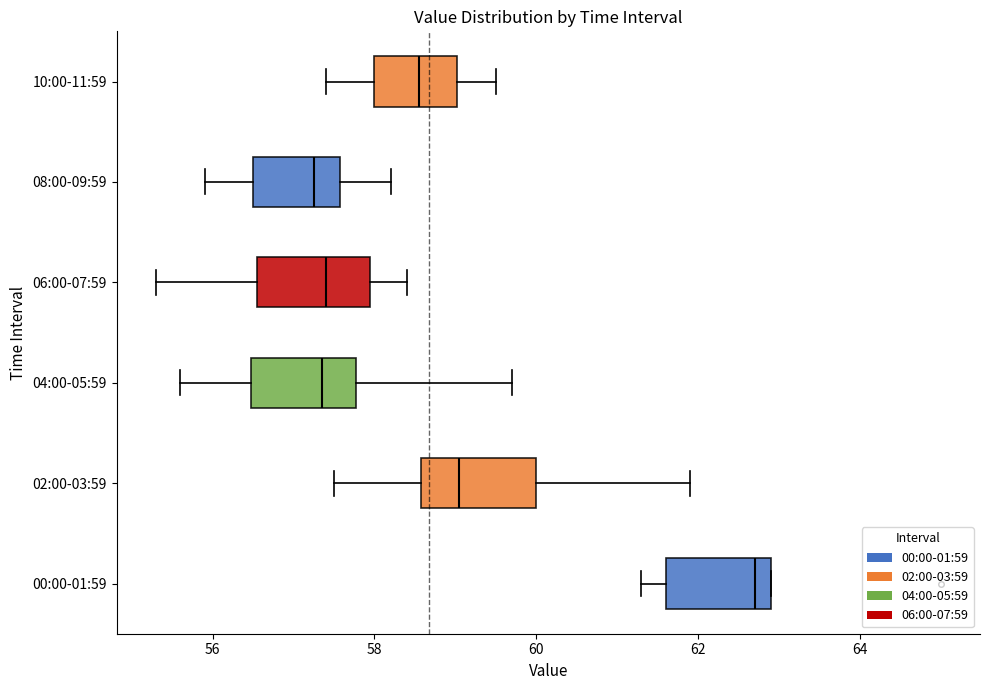

Which box has the furthest to the right median line?

00:00-01:59